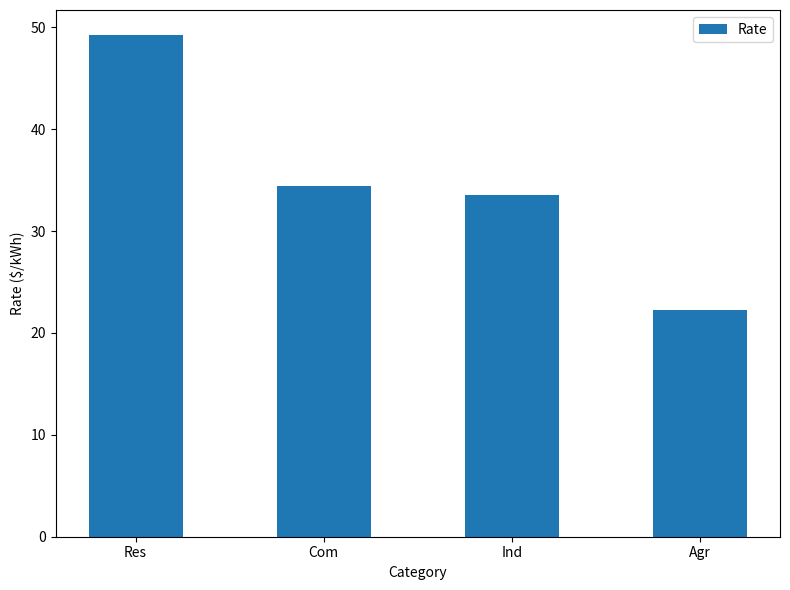

Where is the data nearest to the value 35?

Com